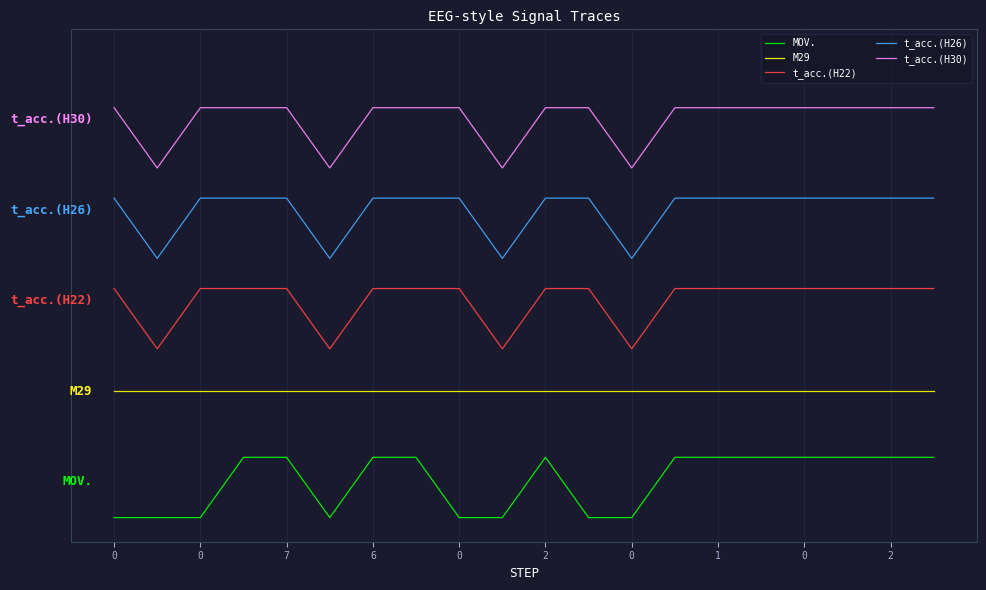

What are all the series names shown in the legend?

MOV., M29, t_acc.(H22), t_acc.(H26), t_acc.(H30)